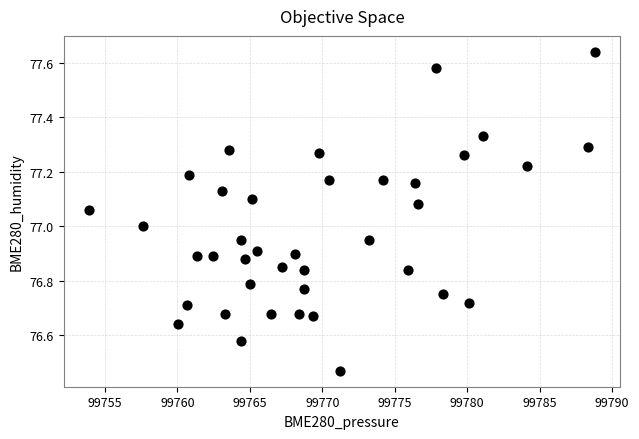

What is the range of X values (max minus min)?

34.9